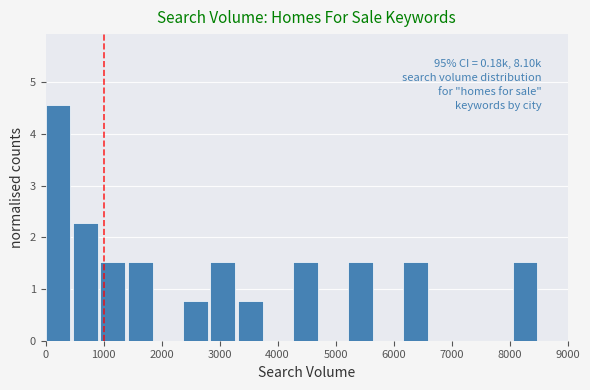

Over which range of the x-axis is the bar tallest?

0 to 500